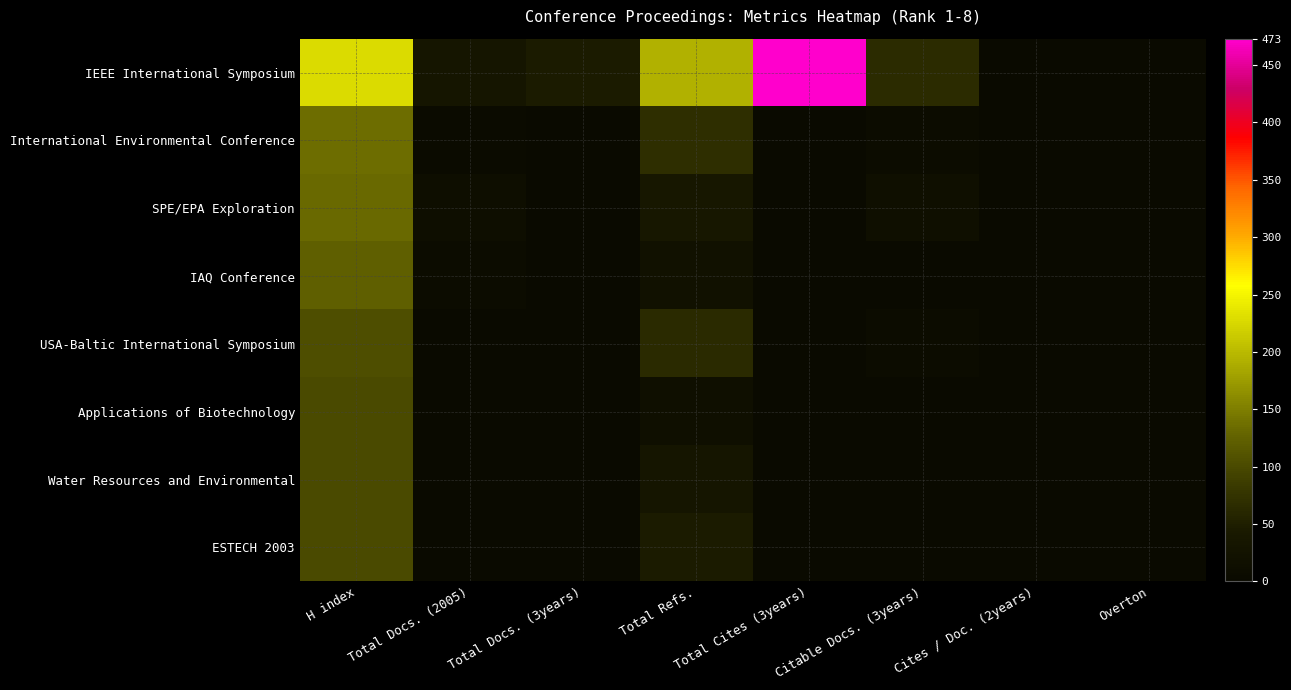

Rank the series by their maximum value, from lowest to highest.

ESTECH 2003, Applications of Biotechnology, Water Resources and Environmental, USA-Baltic International Symposium, IAQ Conference, SPE/EPA Exploration, International Environmental Conference, IEEE International Symposium